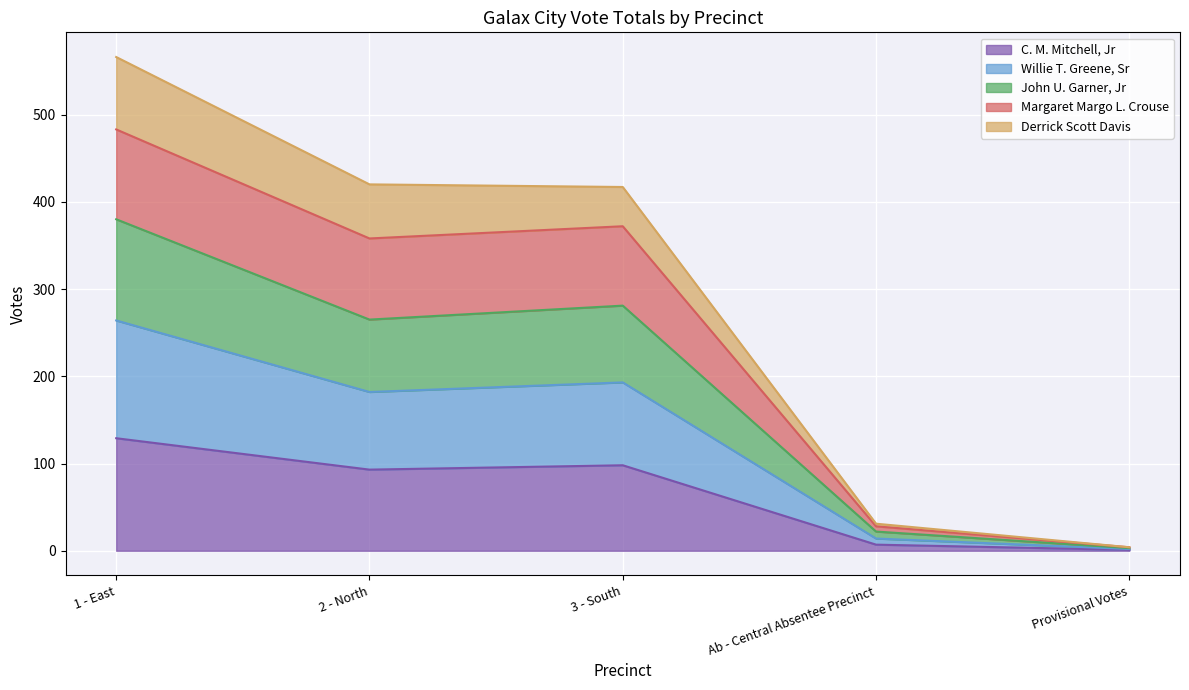

What are all the series names shown in the legend?

C. M. Mitchell, Jr, Willie T. Greene, Sr, John U. Garner, Jr, Margaret Margo L. Crouse, Derrick Scott Davis